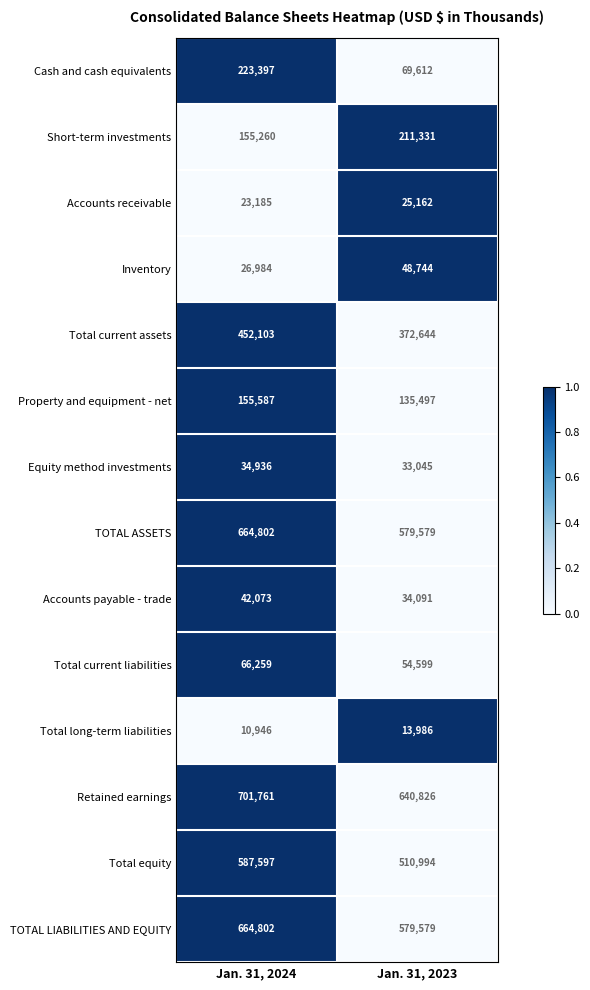

At which label is Short-term investments closest to 183295?

Jan. 31, 2024